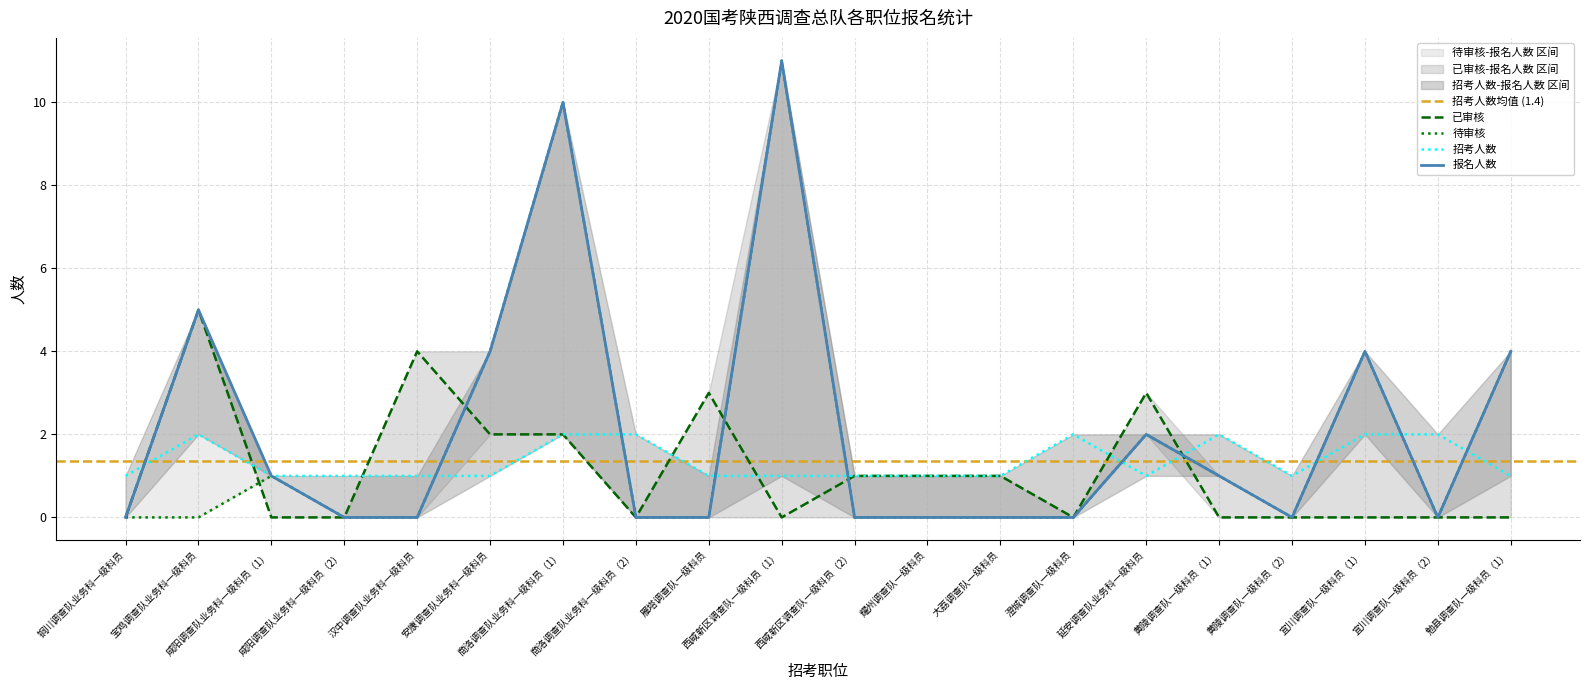

Reading right to left, transcribe all the data shown in this chart.

报名人数: 4	0	4	0	1	2	0	0	0	0	11	0	0	10	4	0	0	1	5	0
已审核: 0	0	0	0	0	3	0	1	1	1	0	3	0	2	2	4	0	0	5	0
待审核: 4	0	4	0	1	2	0	0	0	0	11	0	0	10	4	0	0	1	0	0
招考人数: 1	2	2	1	2	1	2	1	1	1	1	1	2	2	1	1	1	1	2	1